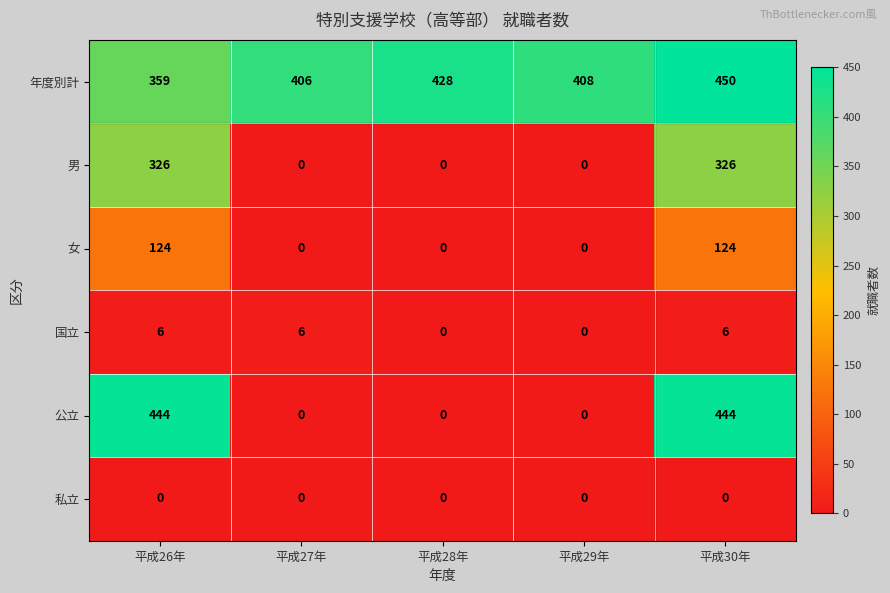

What is the difference between the 男 values at 平成26年 and 平成27年?

326